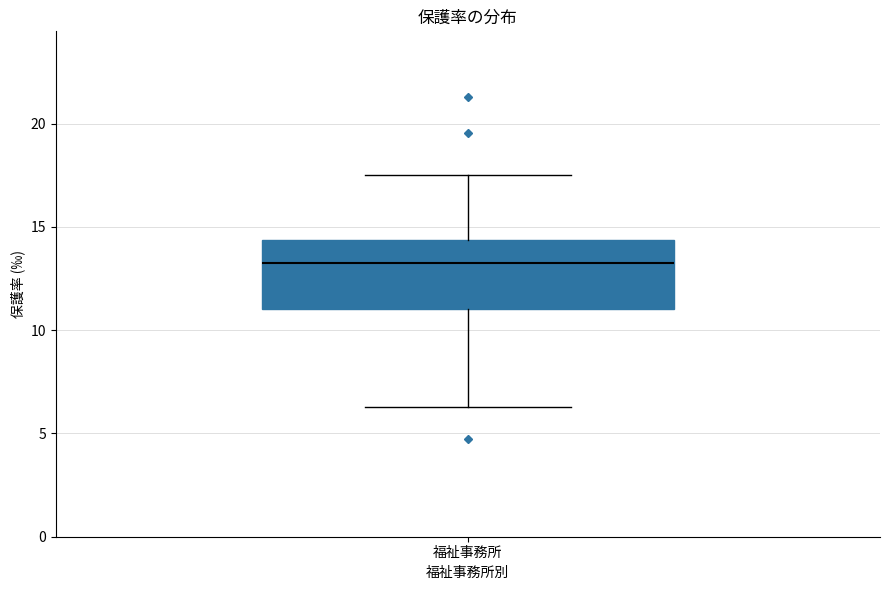

Transcribe this box plot: give where the median line is, the range the box spans, and where the two whiskers end, as read against the y-axis. The values are not printed on the chart, so give them approximately, as read against the axis.

median 13.0, box 11.0 to 14.5, whiskers 6.5 to 17.5